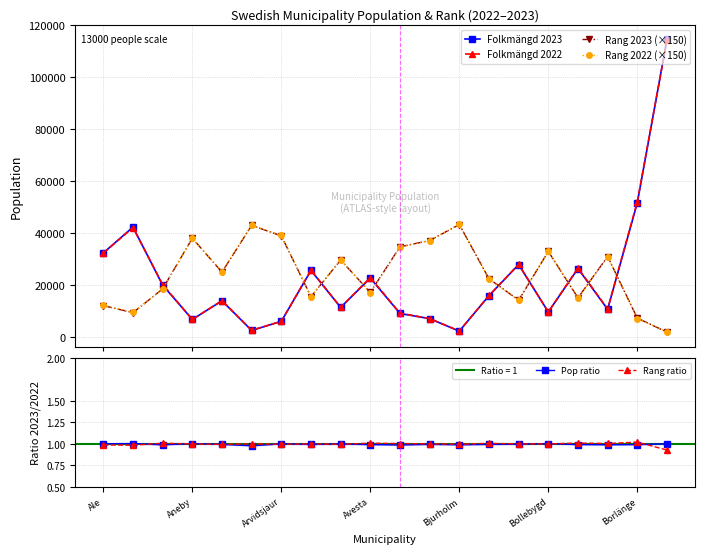

True or false: Folkmängd 2023 has more than 2 points higher than both neighbors.

True